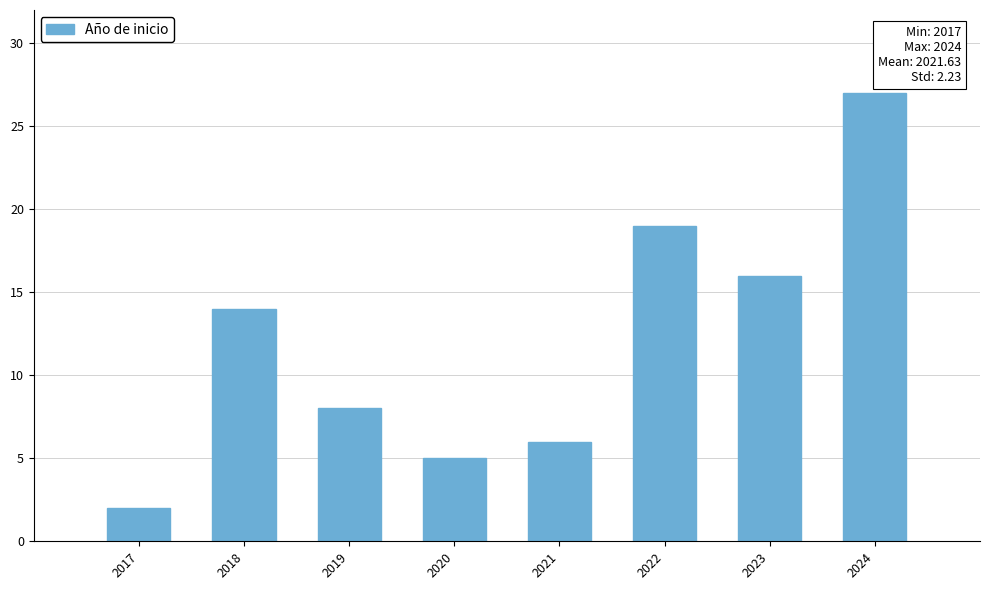

Reading left to right, what are all the values shown in this chart?

2	14	8	5	6	19	16	27